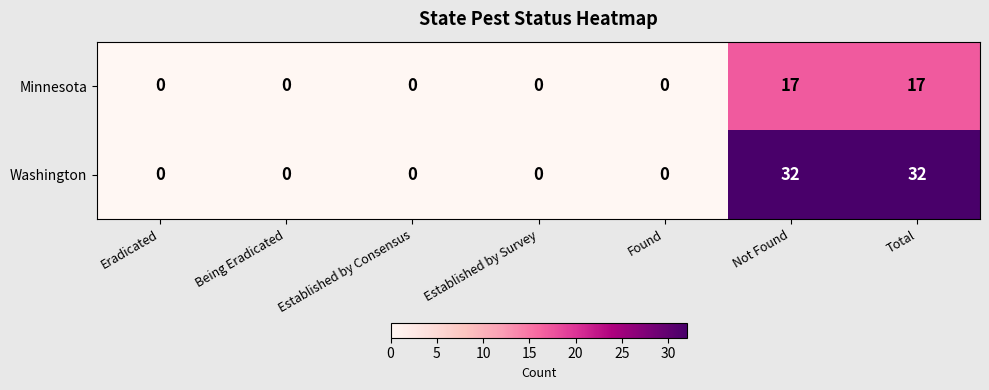

At how many categories does at least one series exceed 5?

2